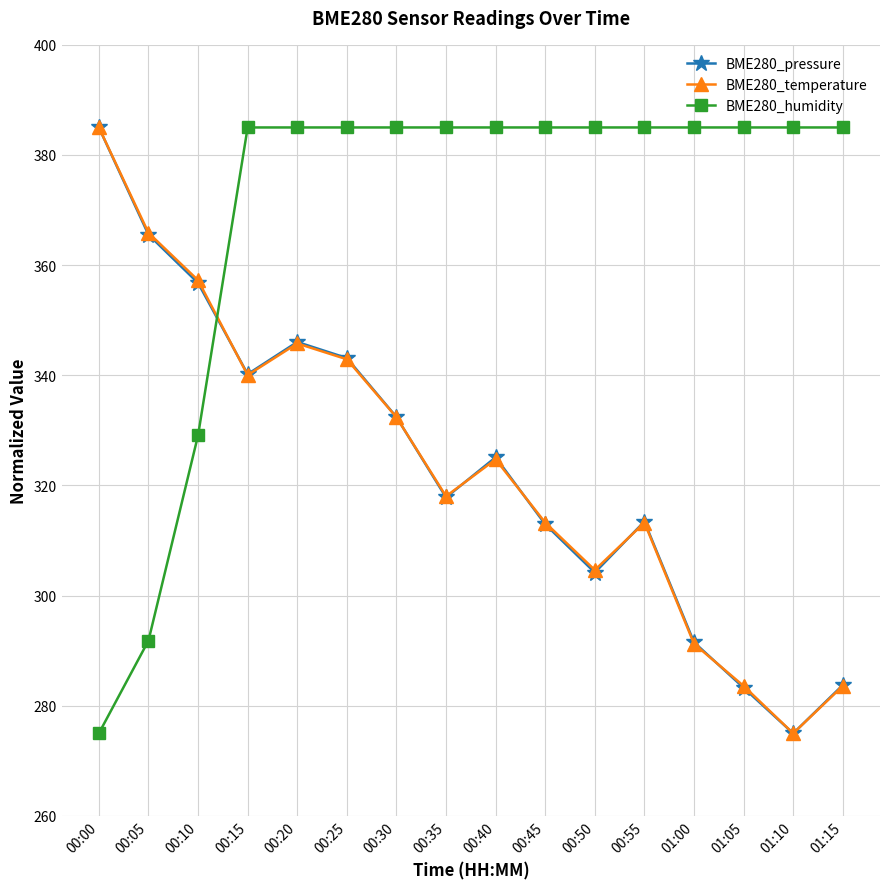

Is it true that BME280_temperature equals 589.8 at 00:05?

False